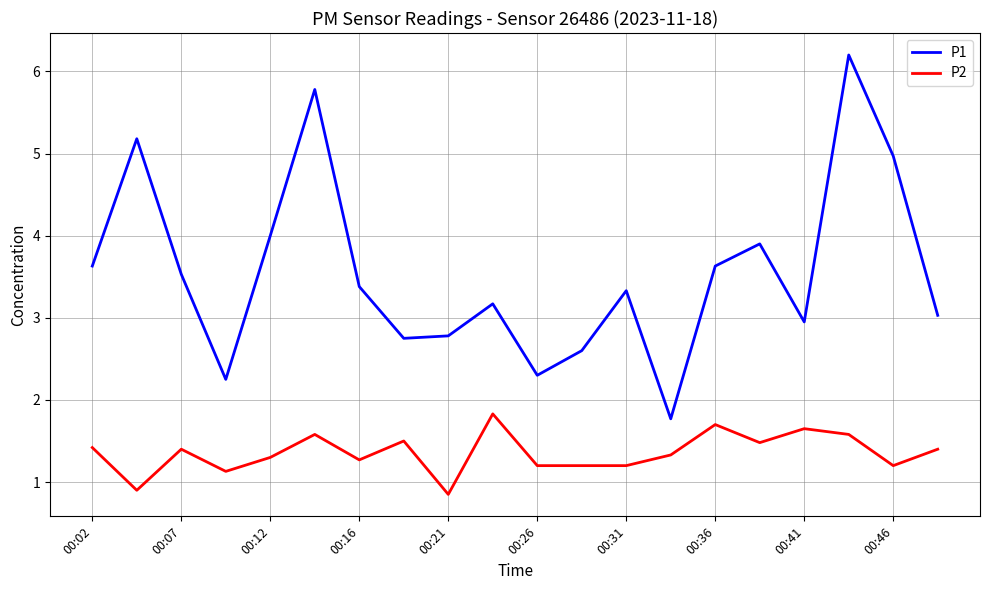

List the series in order of their overall mean, lowest first.

P2, P1